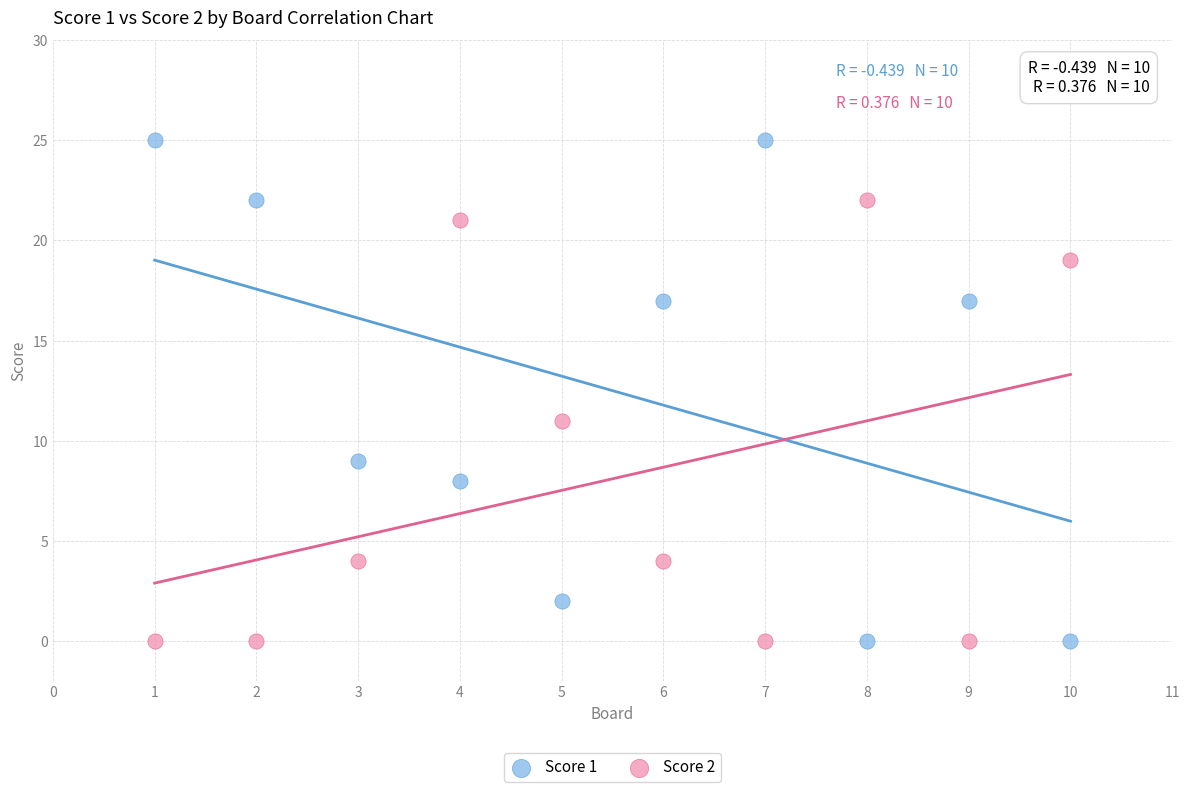

Which series has the largest Y range (max minus min)?

Score 1